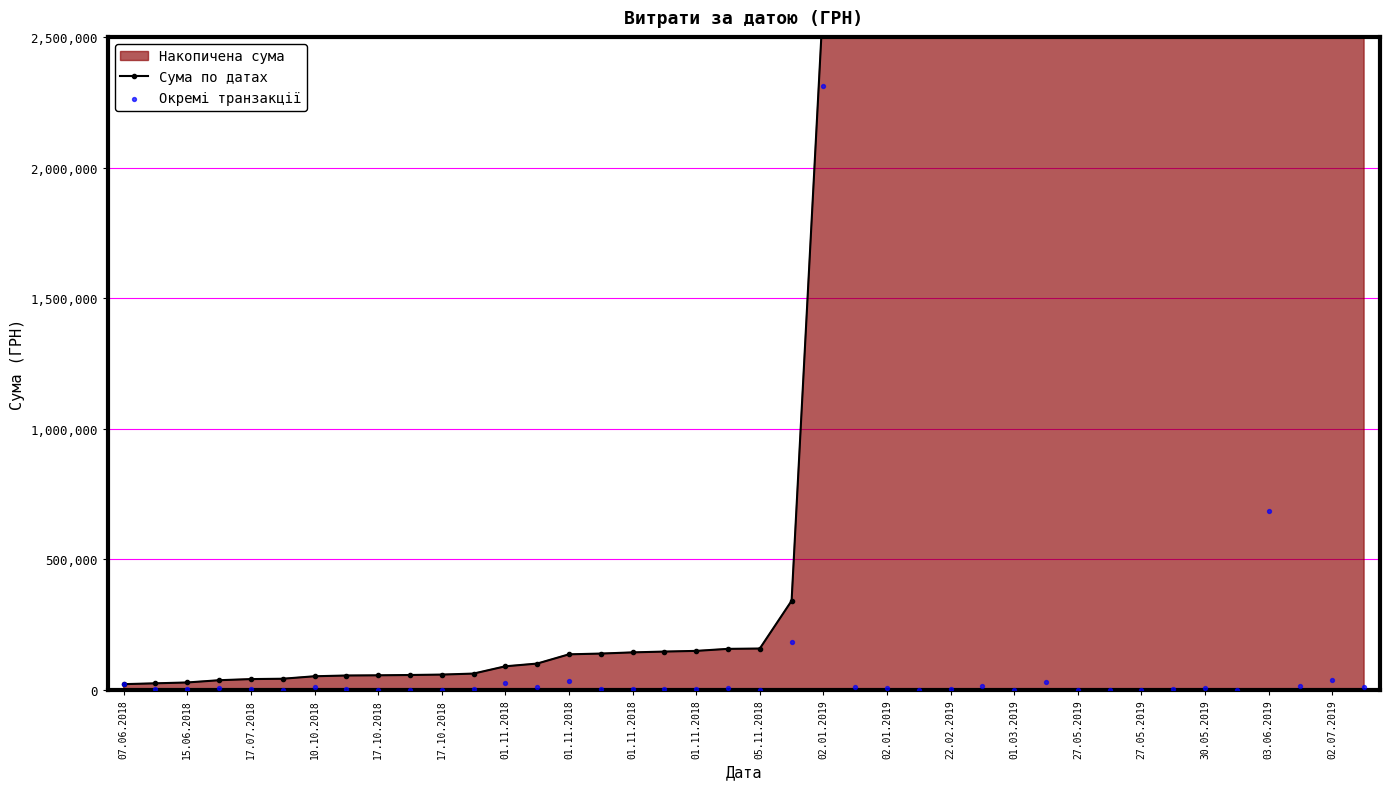

What is the total value across all series at 27?

2701220.8